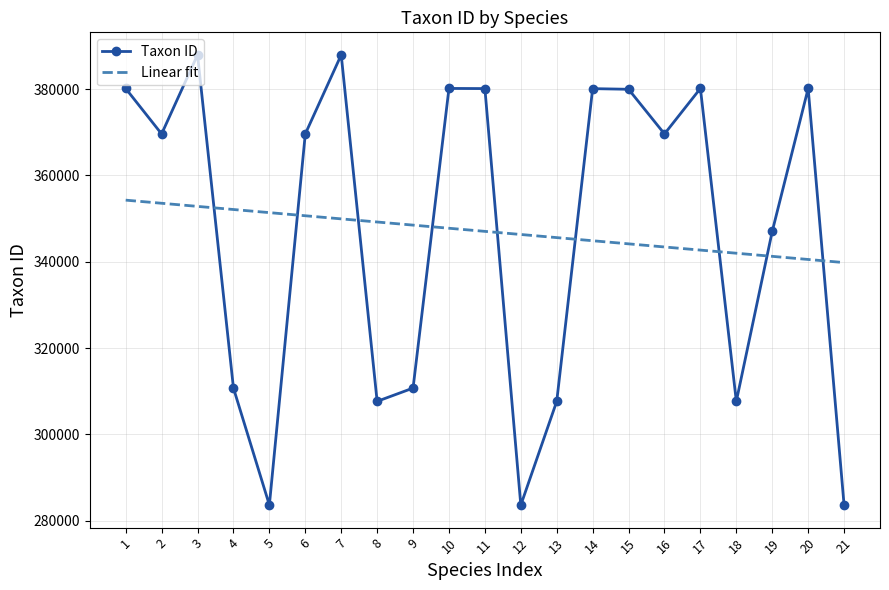

Which series ends up on top after the final intersection of Linear fit and Taxon ID?

Linear fit